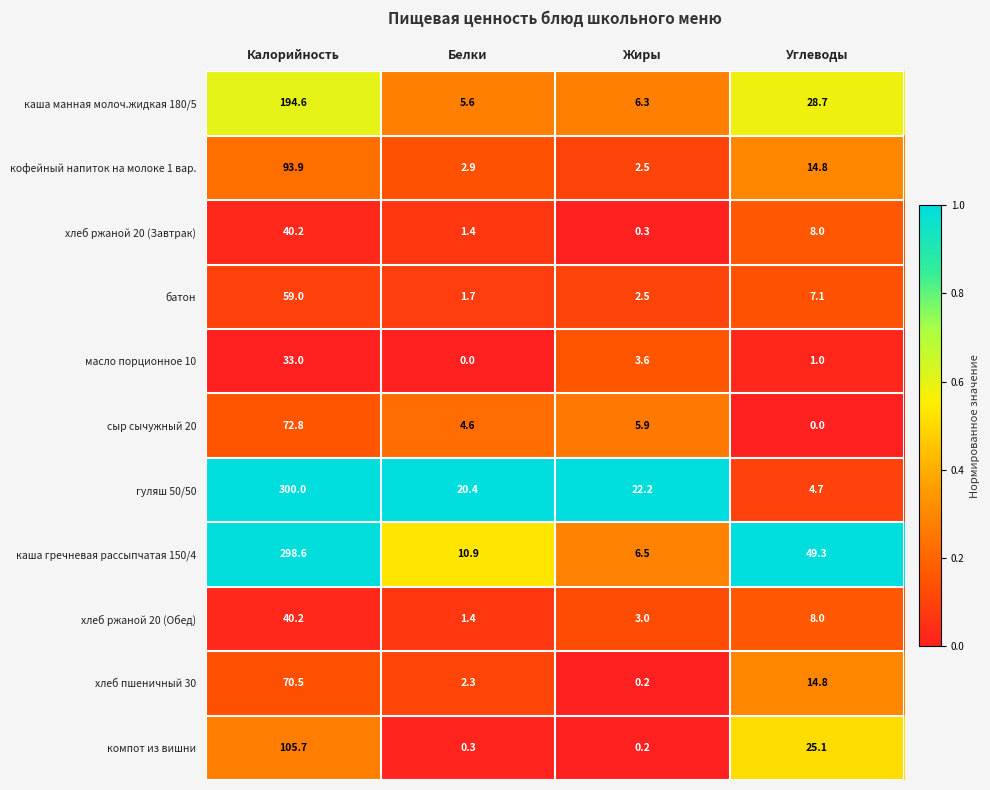

At which label does хлеб ржаной 20 (Обед) reach its peak?

Калорийность